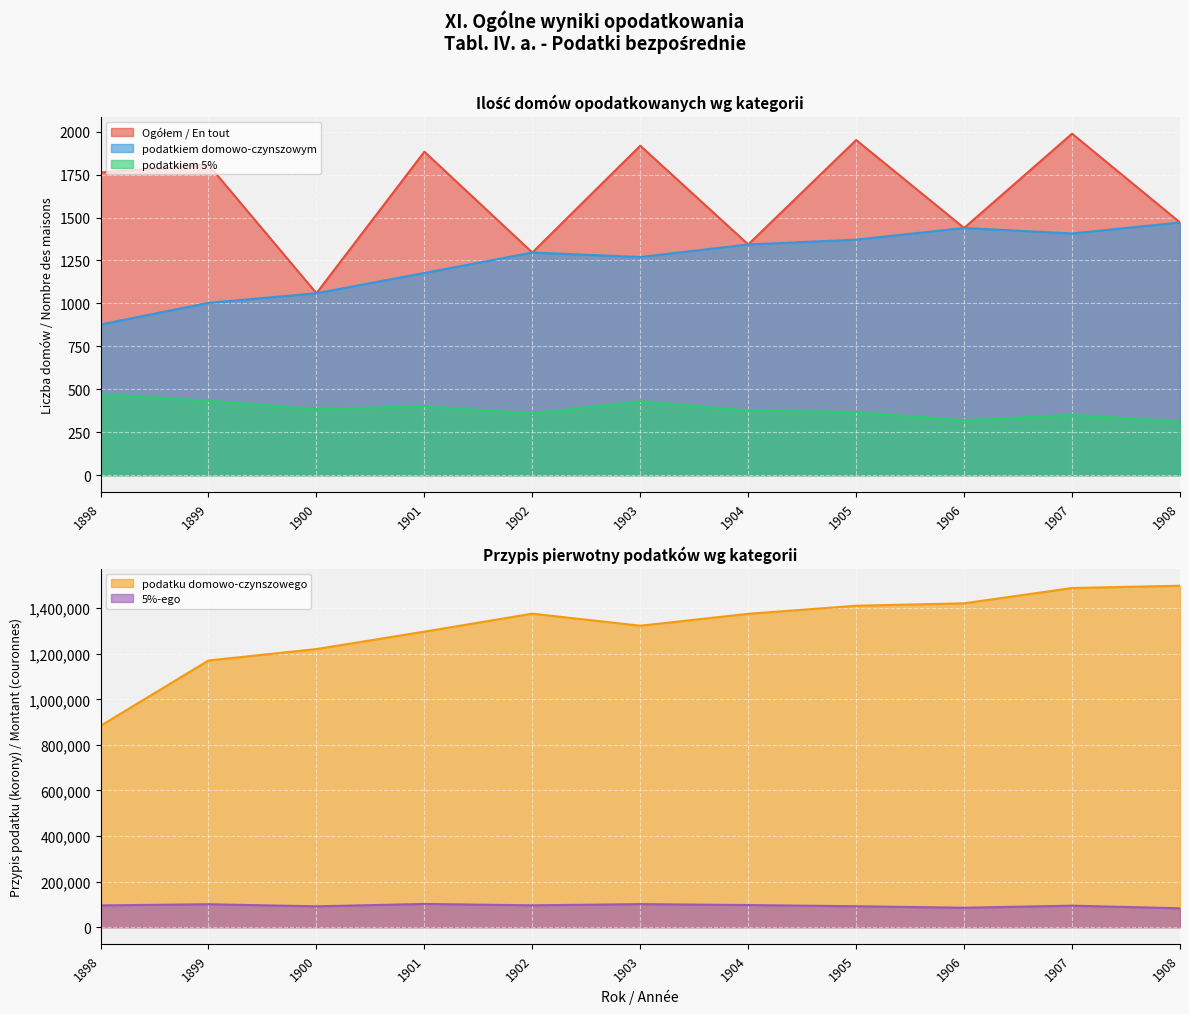

What is the value of the podatku domowo-czynszowego point at the 4th from the left?

1296997